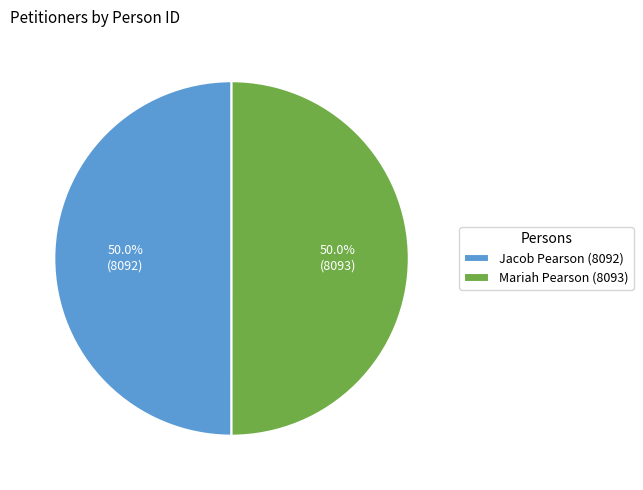

Approximately how many times larger is the value at Mariah Pearson (8093) compared to Jacob Pearson (8092)?

1.0